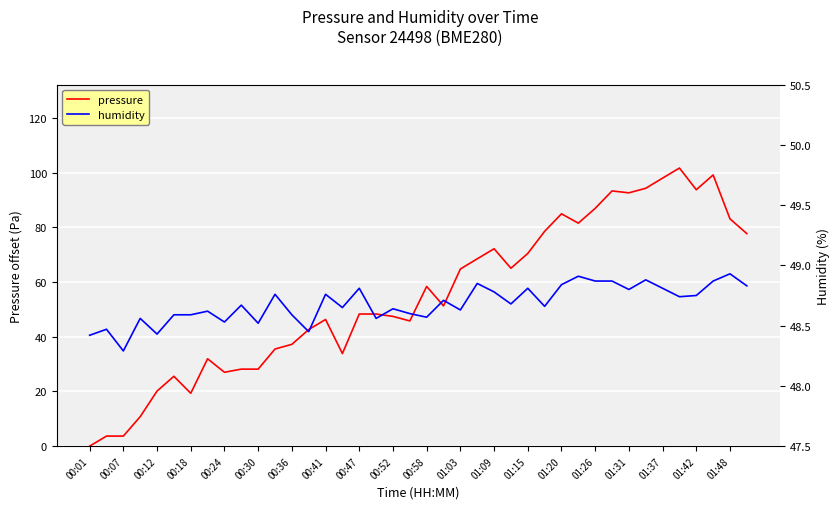

Reading right to left, what are all the values shown in this chart?

pressure: 77.8	83.1	99.2	93.8	101.8	98.1	94.3	92.7	93.4	87.0	81.6	85.0	78.6	70.5	65.1	72.2	68.5	64.8	51.3	58.4	45.8	47.5	48.3	48.3	33.9	46.3	42.6	37.2	35.5	28.2	28.2	27.0	32.0	19.3	25.6	20.1	10.8	3.7	3.7	0.0
humidity: 48.8	48.9	48.9	48.8	48.7	48.8	48.9	48.8	48.9	48.9	48.9	48.8	48.7	48.8	48.7	48.8	48.9	48.6	48.7	48.6	48.6	48.6	48.6	48.8	48.6	48.8	48.5	48.6	48.8	48.5	48.7	48.5	48.6	48.6	48.6	48.4	48.6	48.3	48.5	48.4